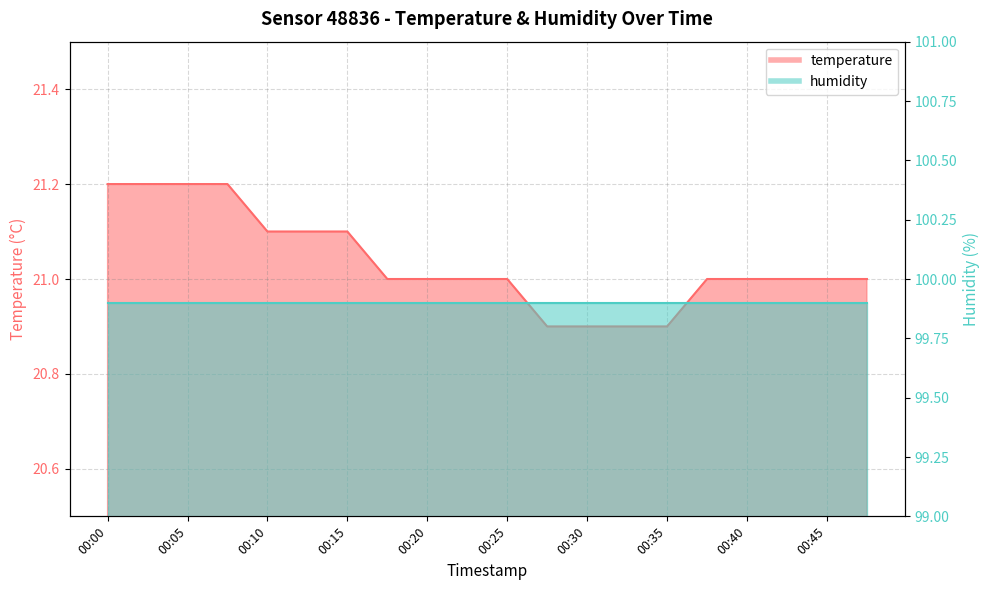

Between 00:32 and 00:27, which is larger?

00:32